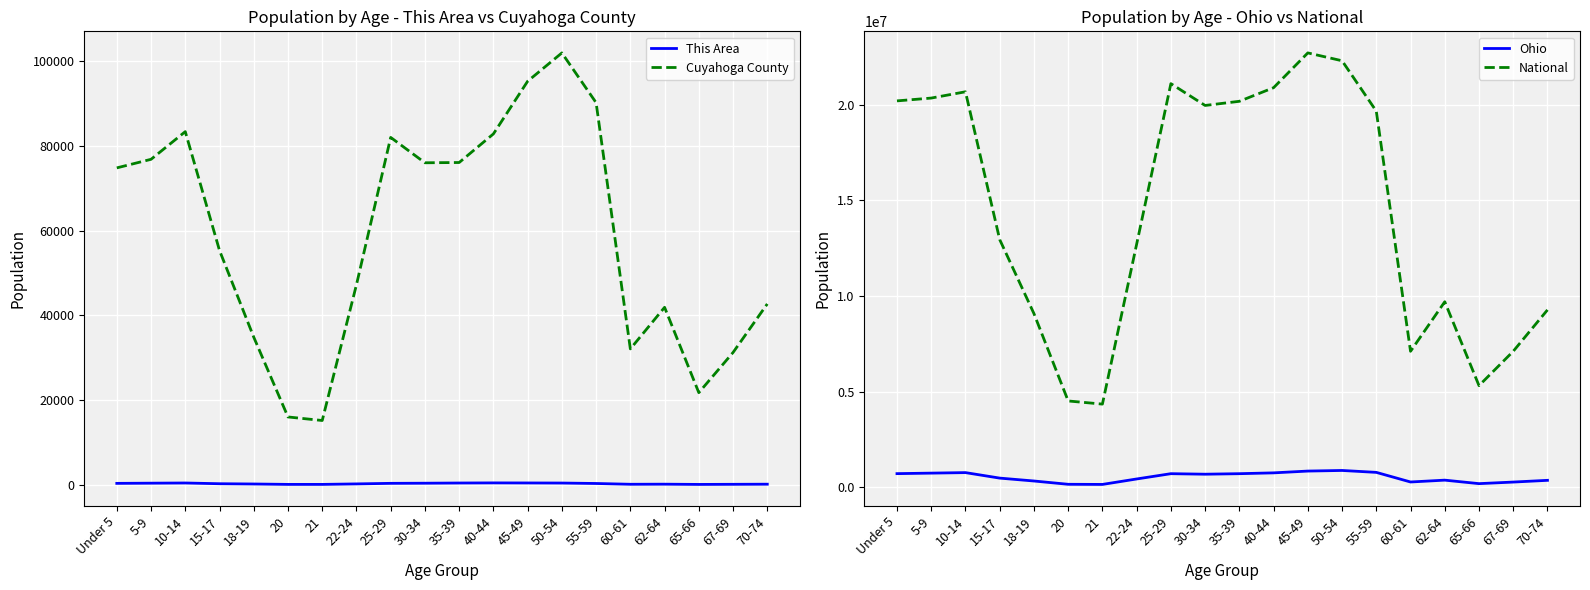

At which label is Ohio closest to 522051?

15-17